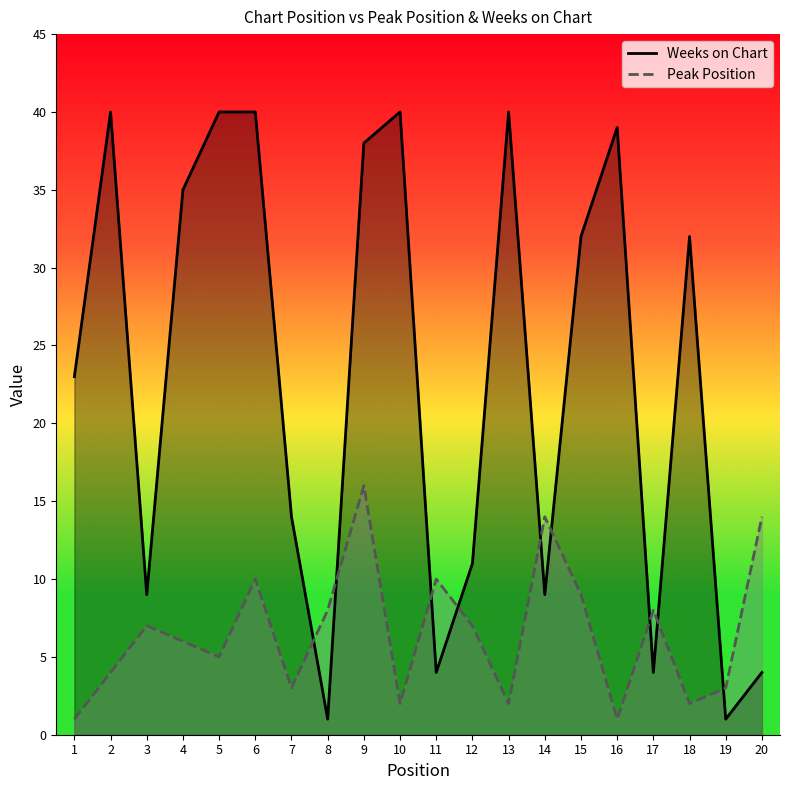

What is the value of the Peak Position point at the 20th from the left?

14